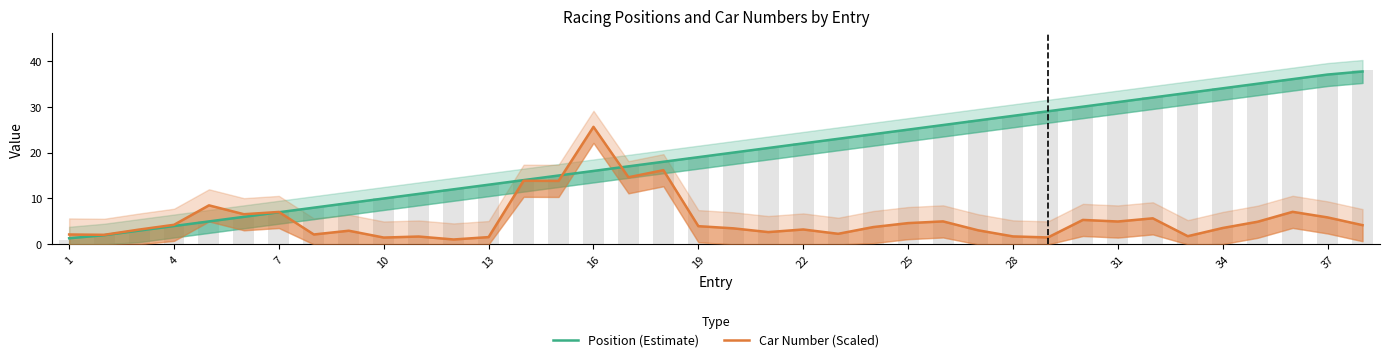

What is the maximum value shown in the chart?

37.7